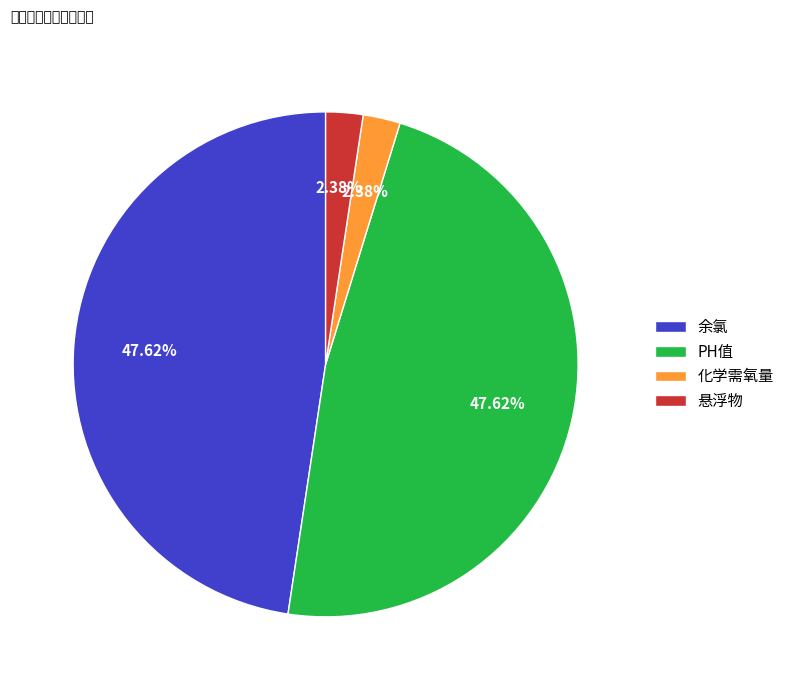

Which has a higher value, PH值 or 化学需氧量?

PH值